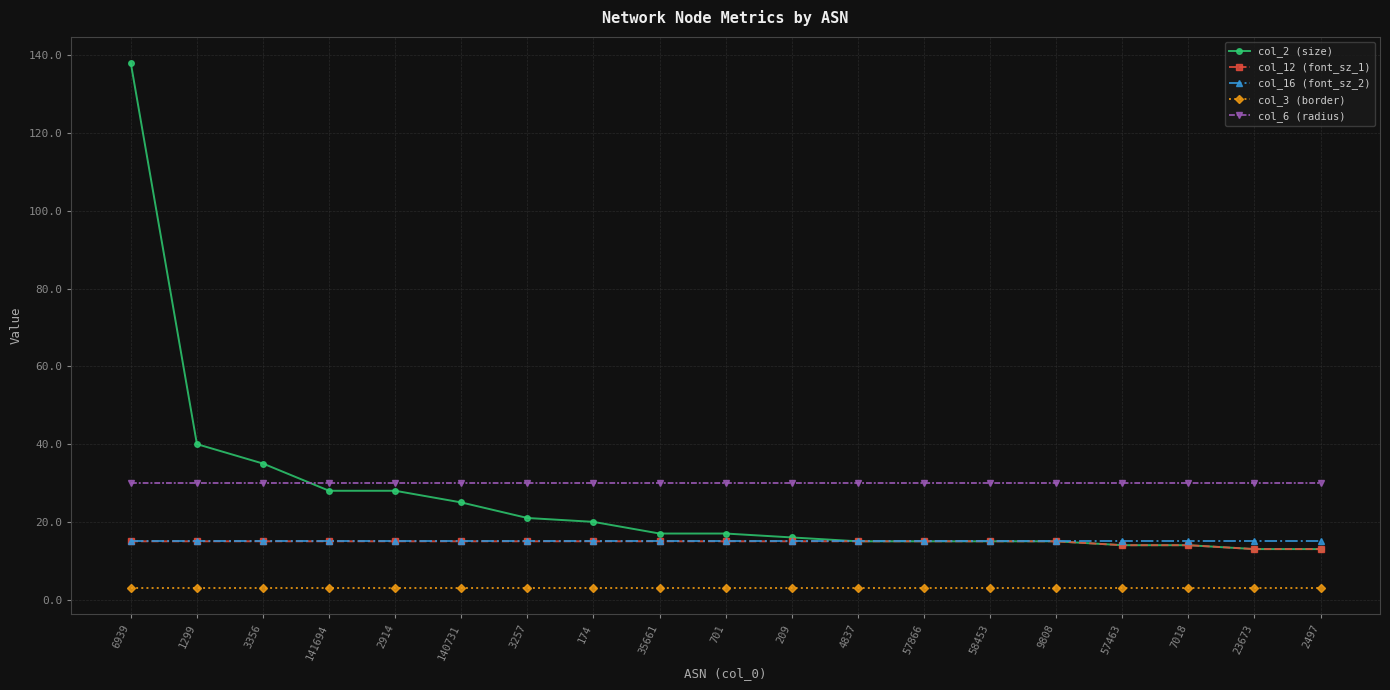

What are all the series names shown in the legend?

col_2 (size), col_12 (font_sz_1), col_16 (font_sz_2), col_3 (border), col_6 (radius)